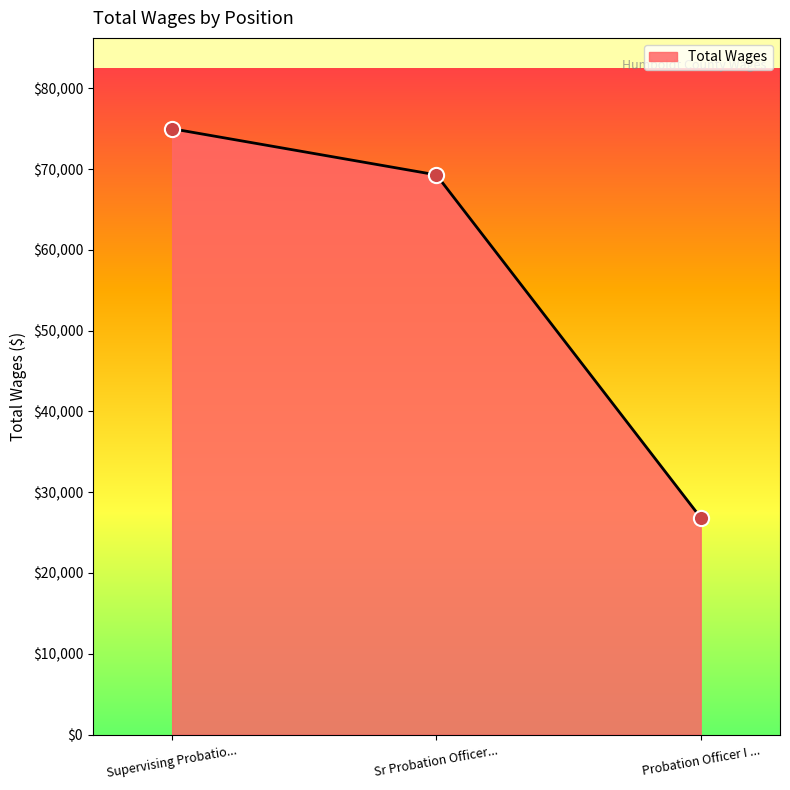

What is the ratio of the value at Supervising Probatio... to the value at Sr Probation Officer...?

1.1